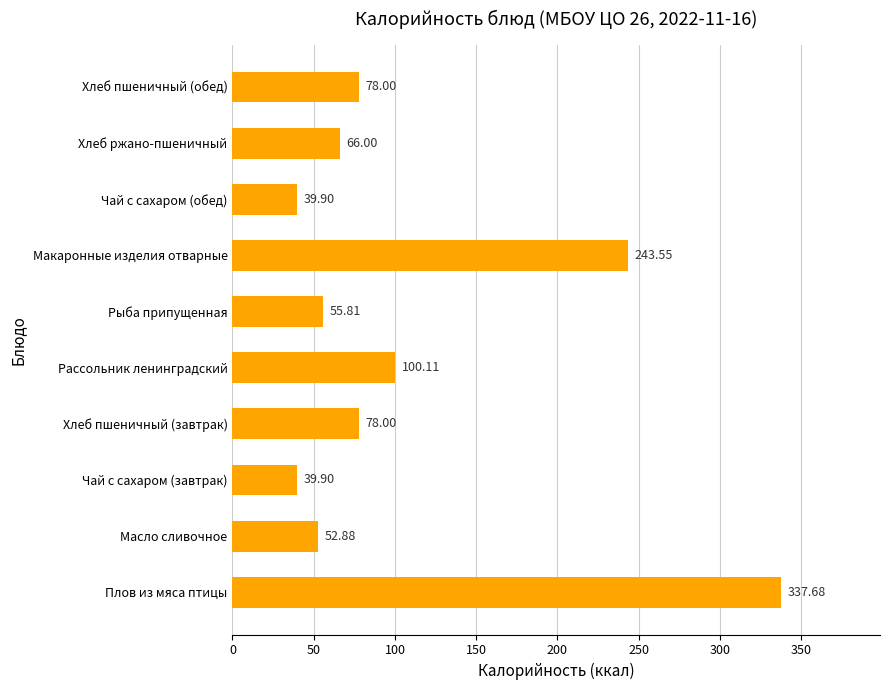

What is the sum of all values?

1091.8